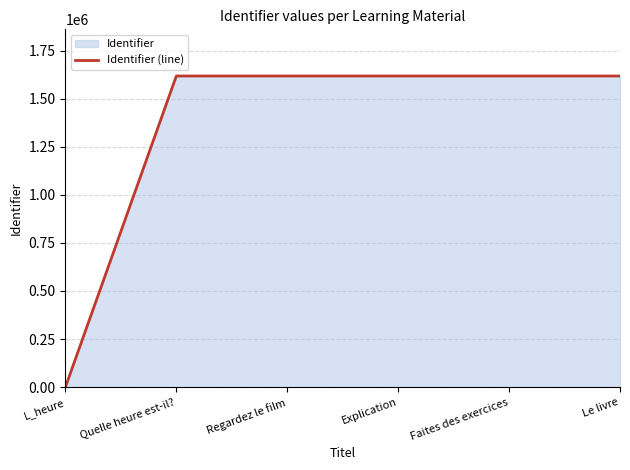

How many positive values are there?

5